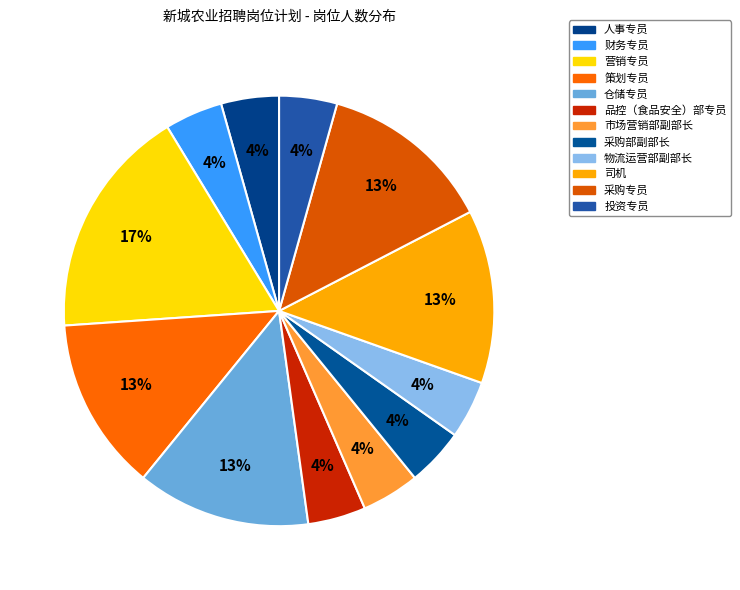

How many slices are in this pie chart?

12